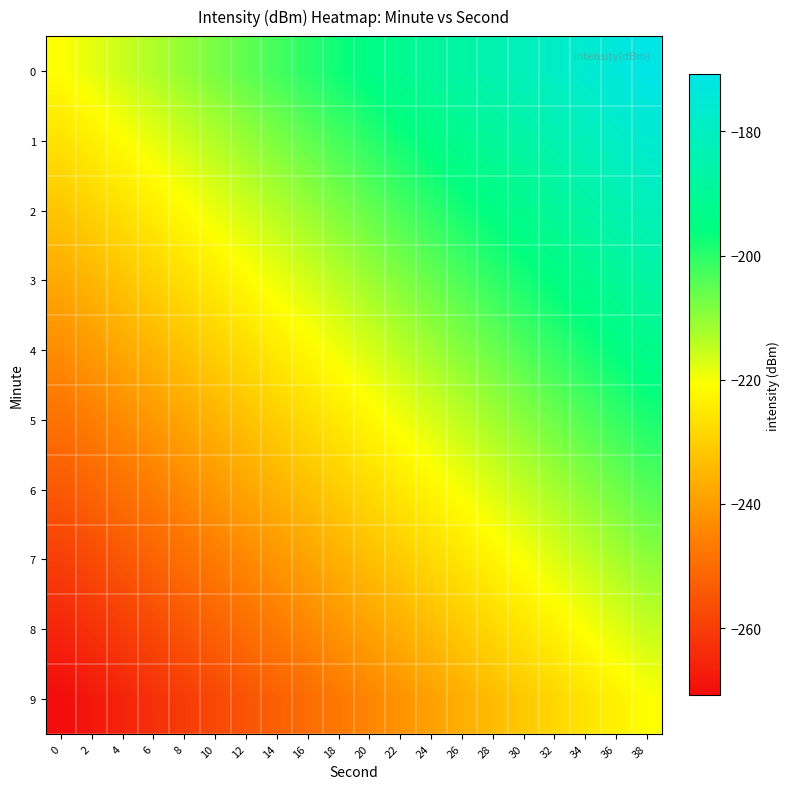

What is the spread (max minus min) of values at 22?

50.0